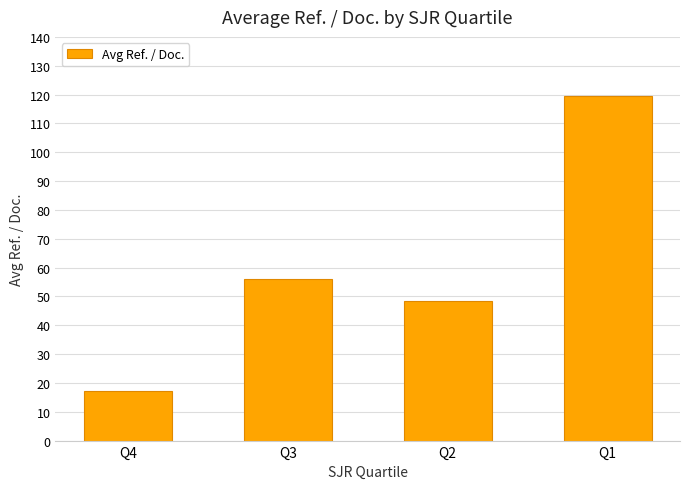

What is the change in value from Q4 to Q3?

+38.6